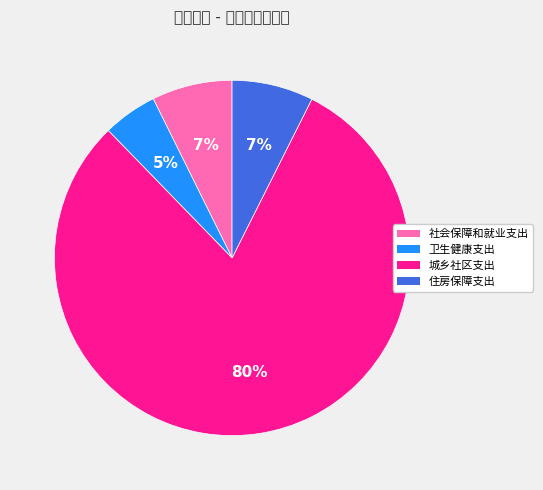

To the nearest percent, what is the average slice percentage?

25%